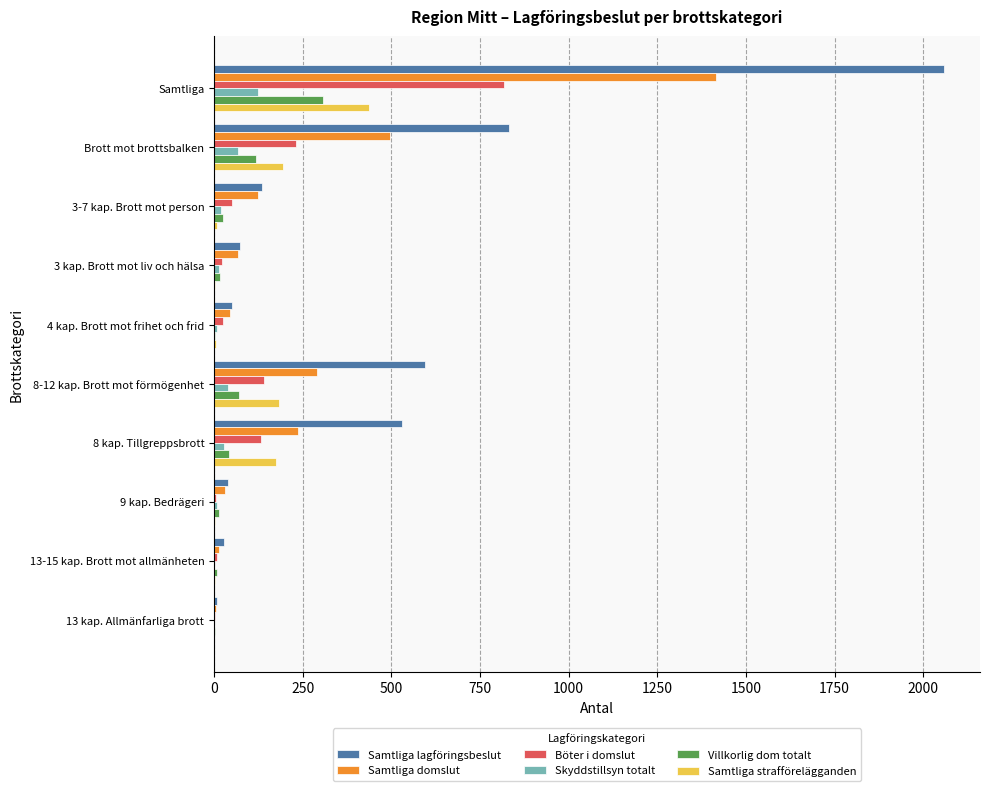

How many categories are shown in the chart?

10